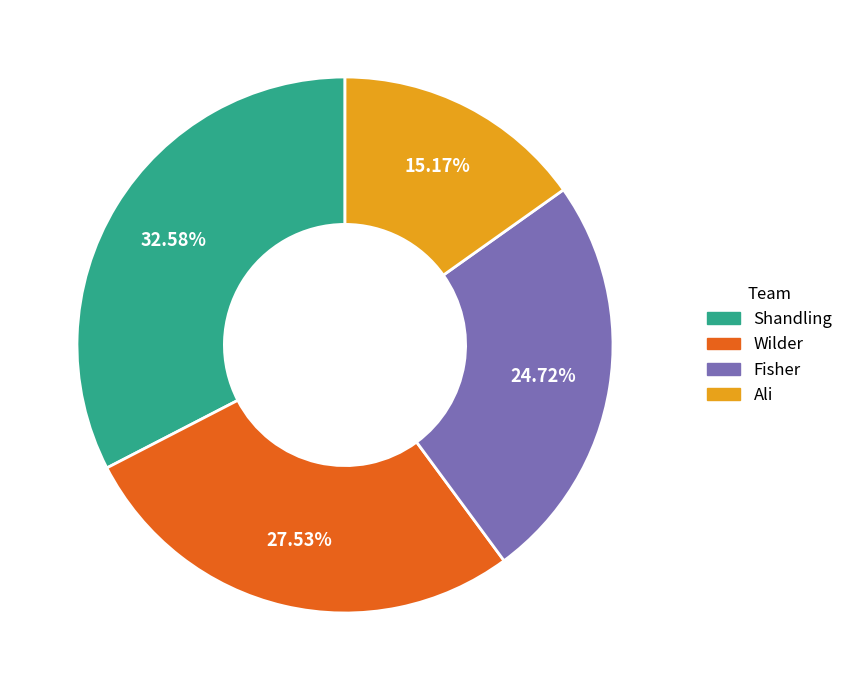

Rank the categories by value from highest to lowest.

Shandling, Wilder, Fisher, Ali